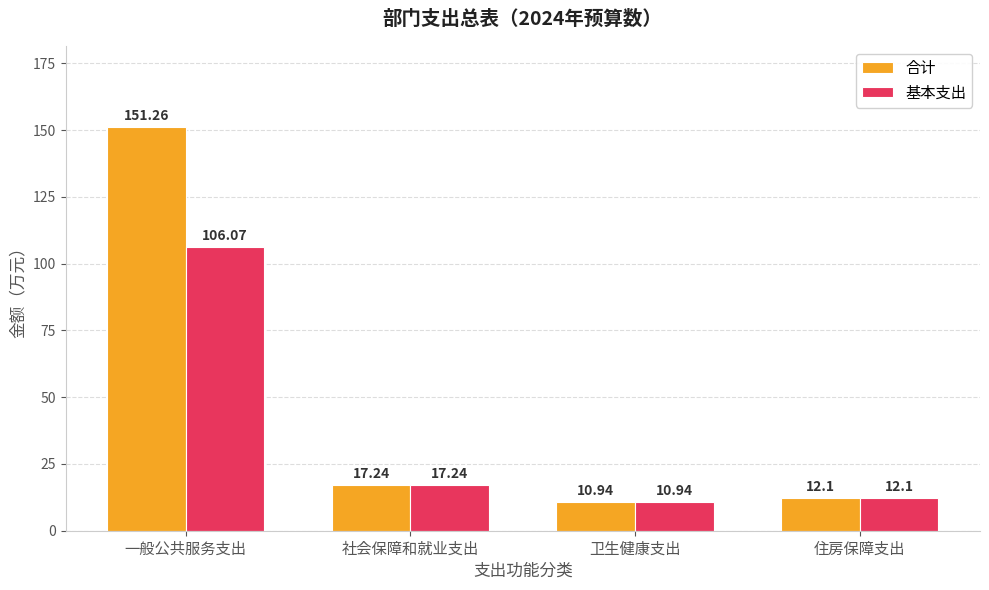

Count the number of data series in this chart.

2